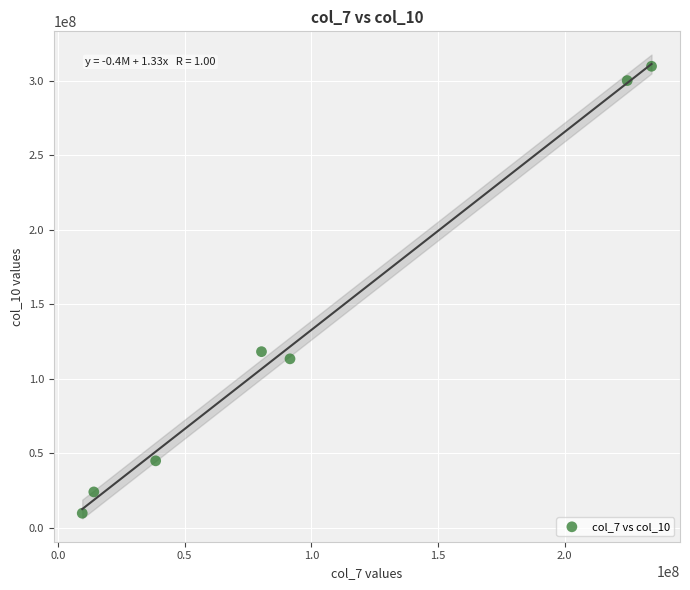

What Y value in the scatter plot is closest to 159583555?

118041298.0